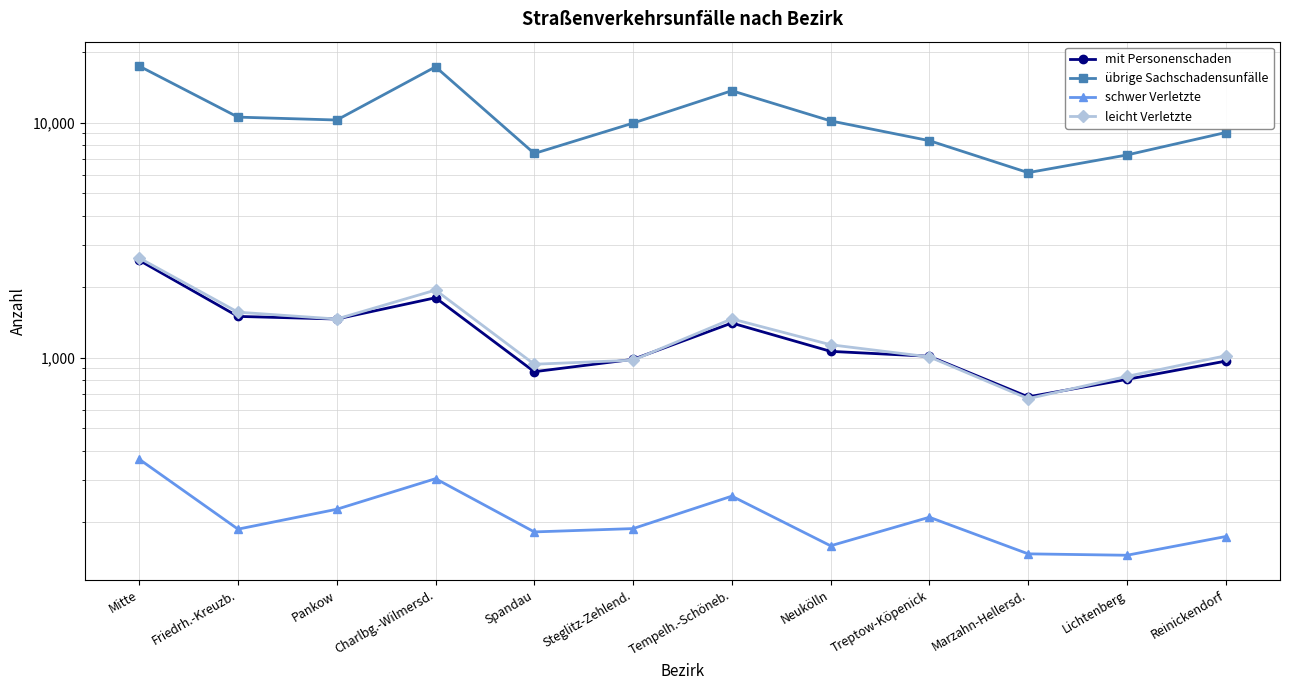

Which has a higher value, Lichtenberg or Marzahn-Hellersd.?

Lichtenberg